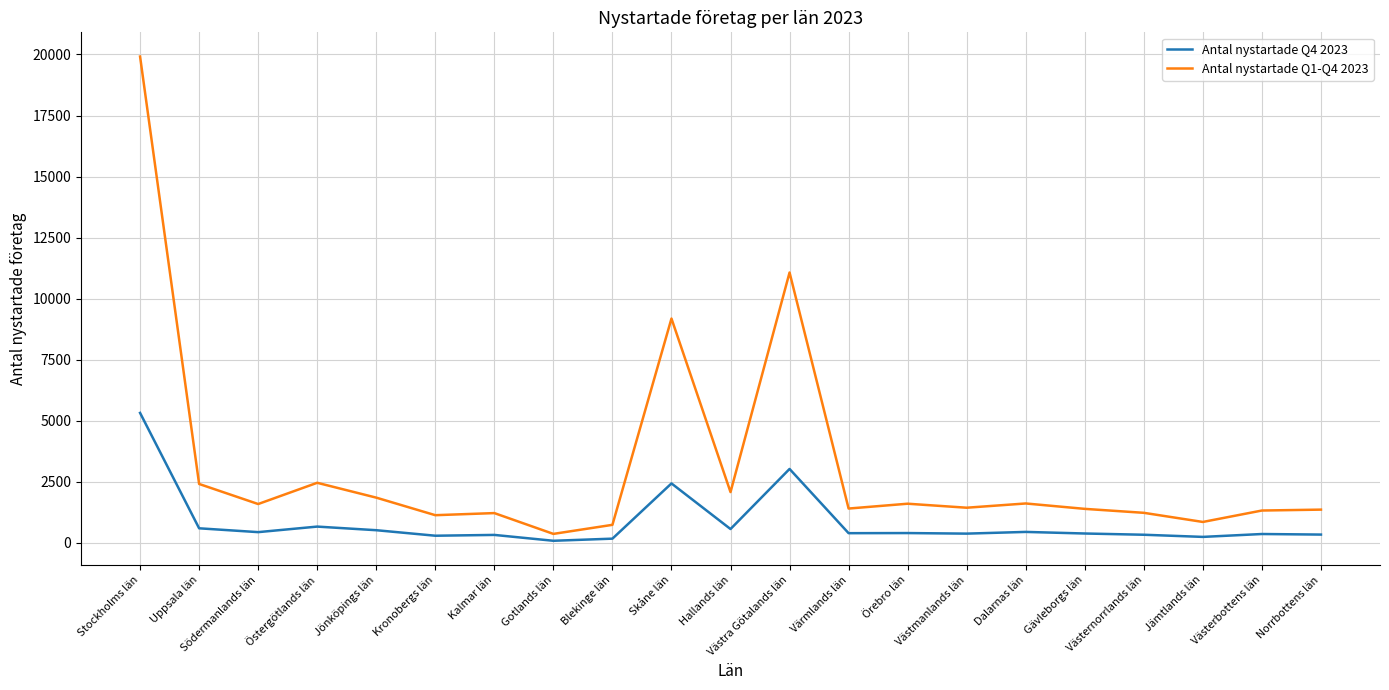

What is the difference between the Antal nystartade Q4 2023 values at Stockholms län and Dalarnas län?

4874